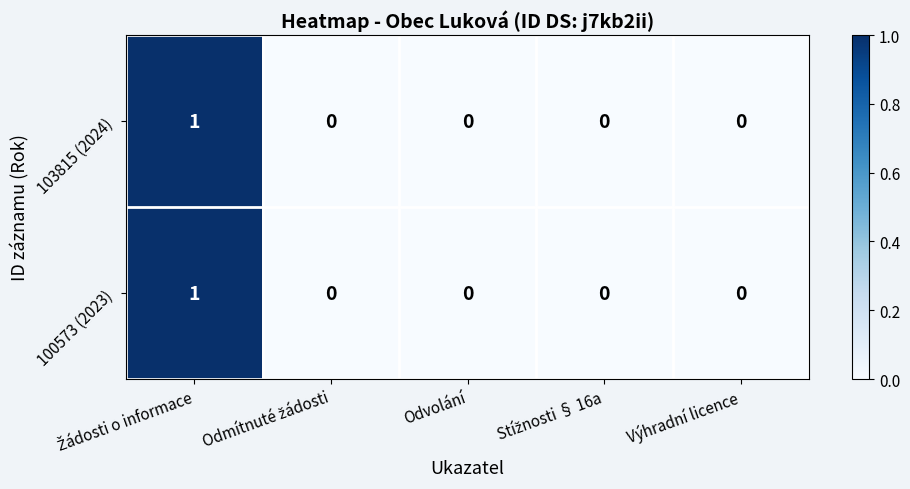

The 100573 (2023) series shows 0 at Odvolání. True or false?

True